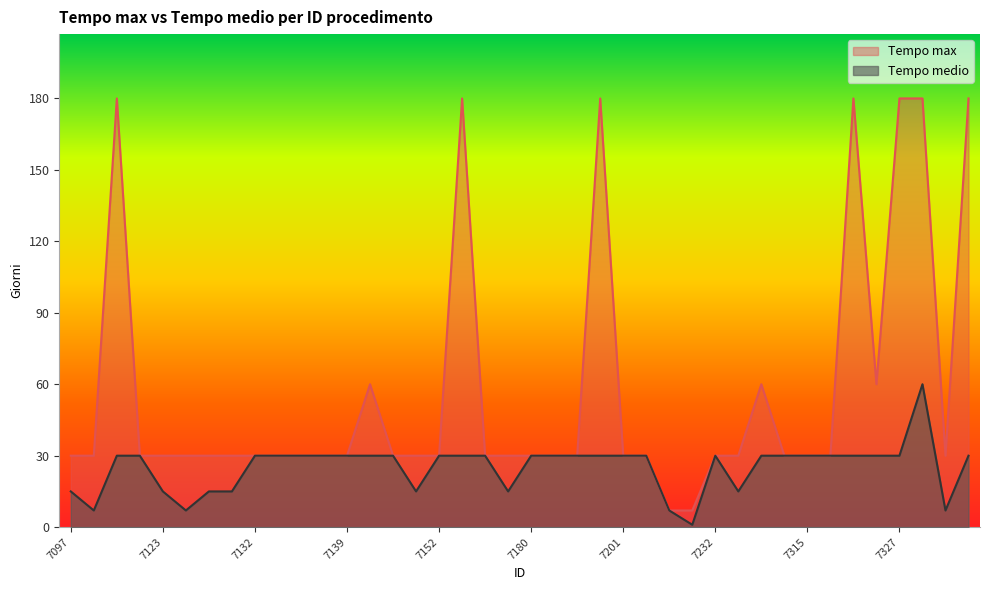

At which category does Tempo medio reach its first local valley?

7107